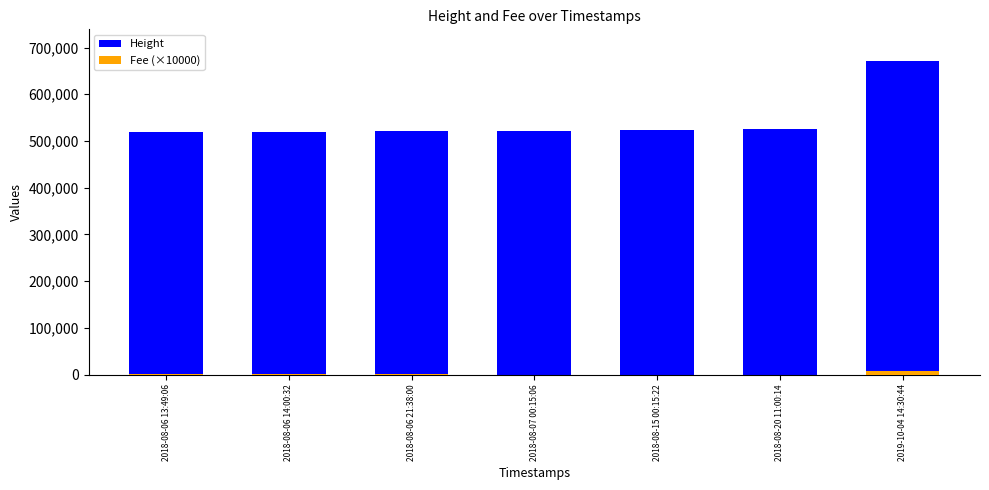

Between 2018-08-06 14:00:32 and 2018-08-20 11:00:14, which series saw the biggest shift?

Height